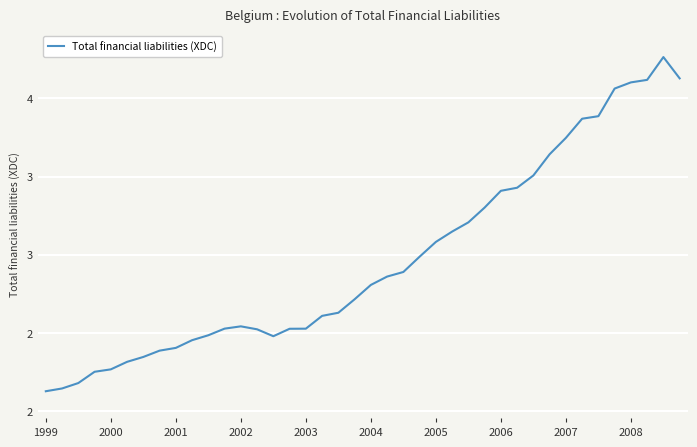

True or false: there are more than 0 points higher than both neighbors.

True